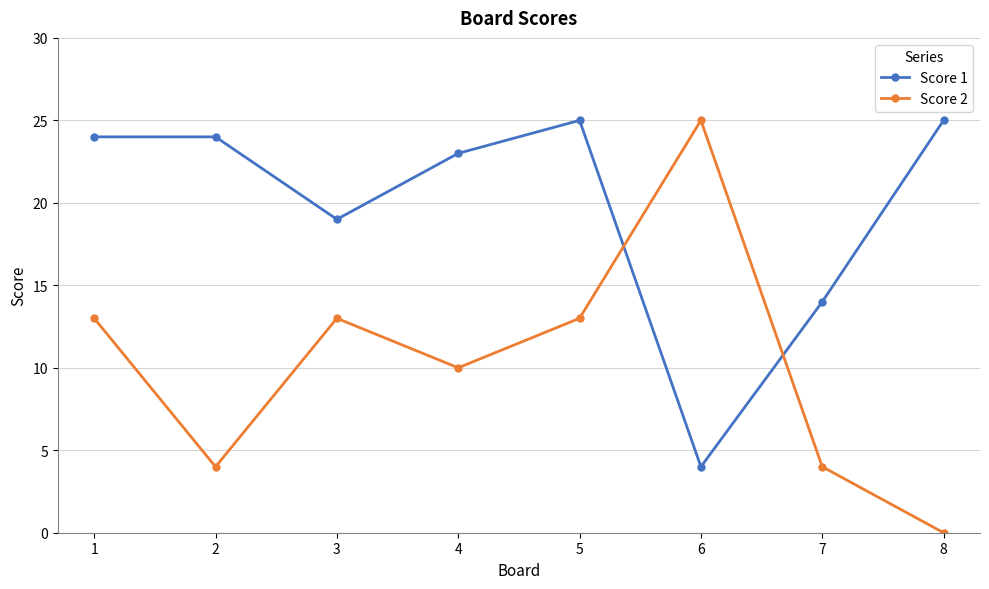

What is the sum of all Score 1 values?

158